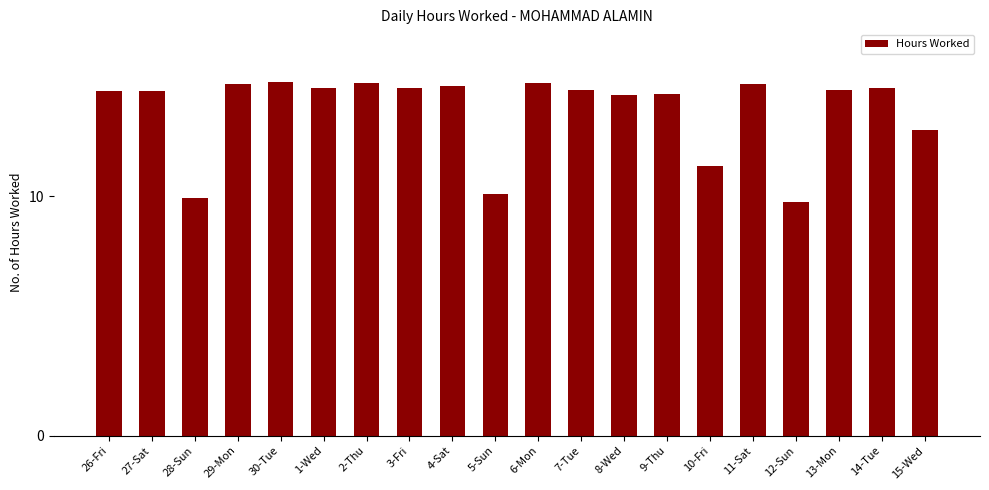

What is the greatest value displayed?

14.8